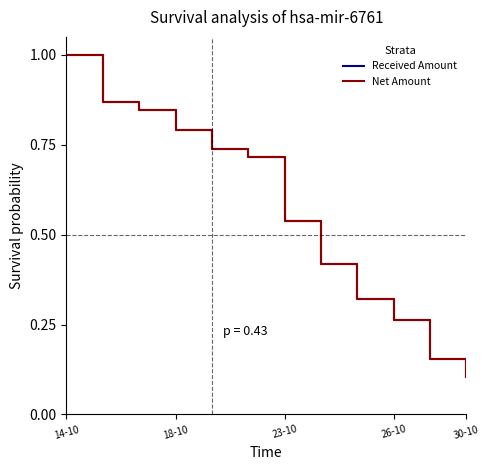

What is the maximum value shown in the chart?

1.0